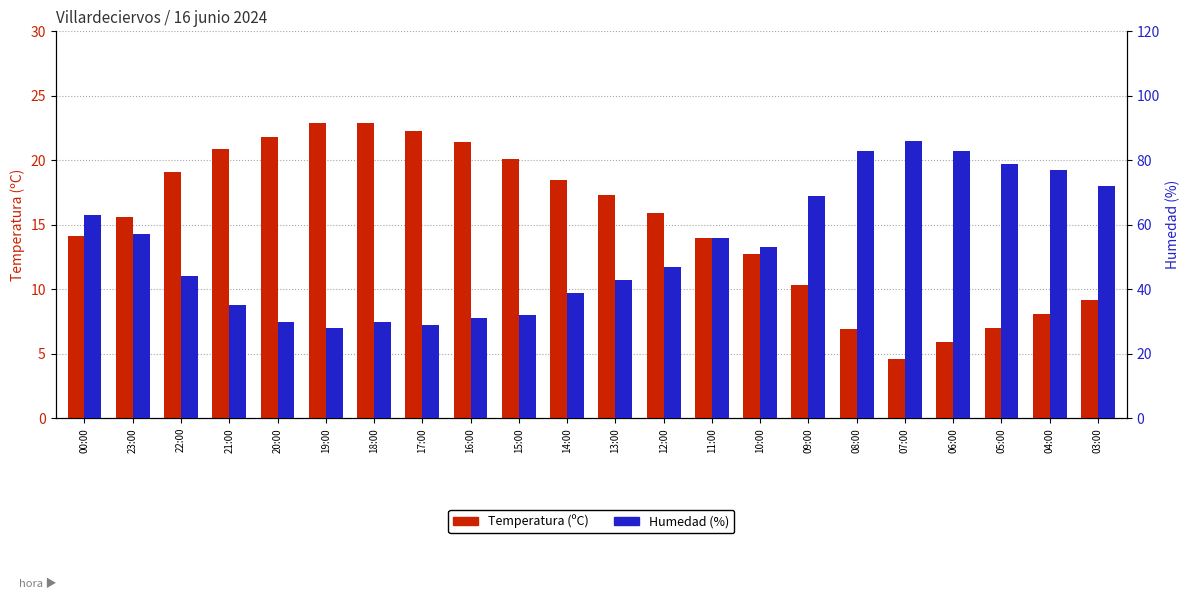

What is the label of the 14th bar from the left?

11:00